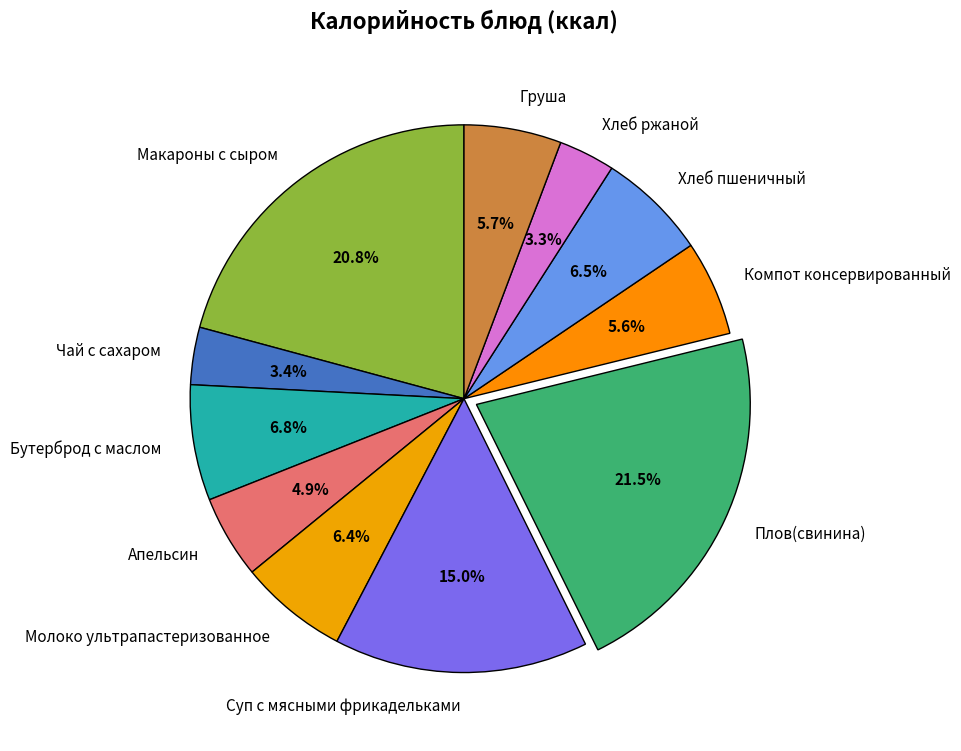

To the nearest percent, what is the difference between the Апельсин and Хлеб ржаной slice percentages?

2%